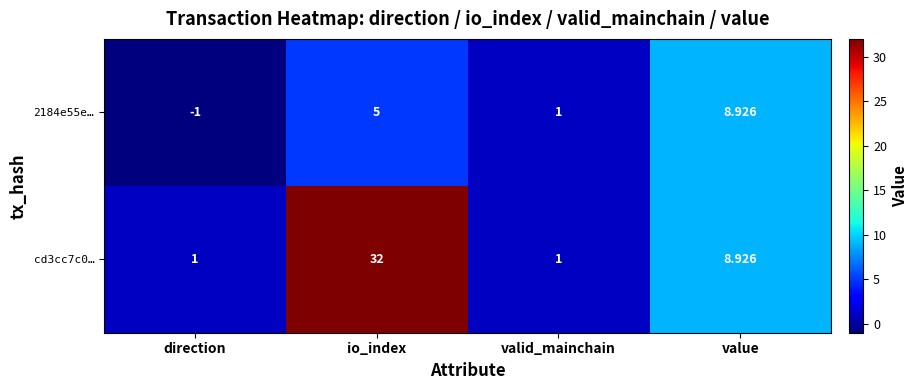

At which label is cd3cc7c0… closest to 16?

value